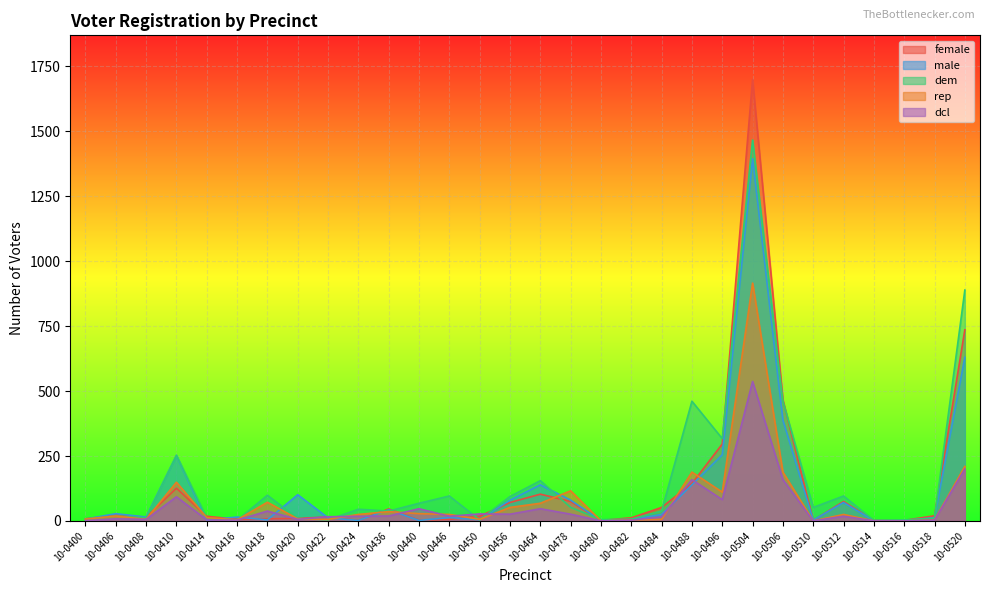

Between 10-0400 and 10-0464, which series saw the biggest shift?

dem